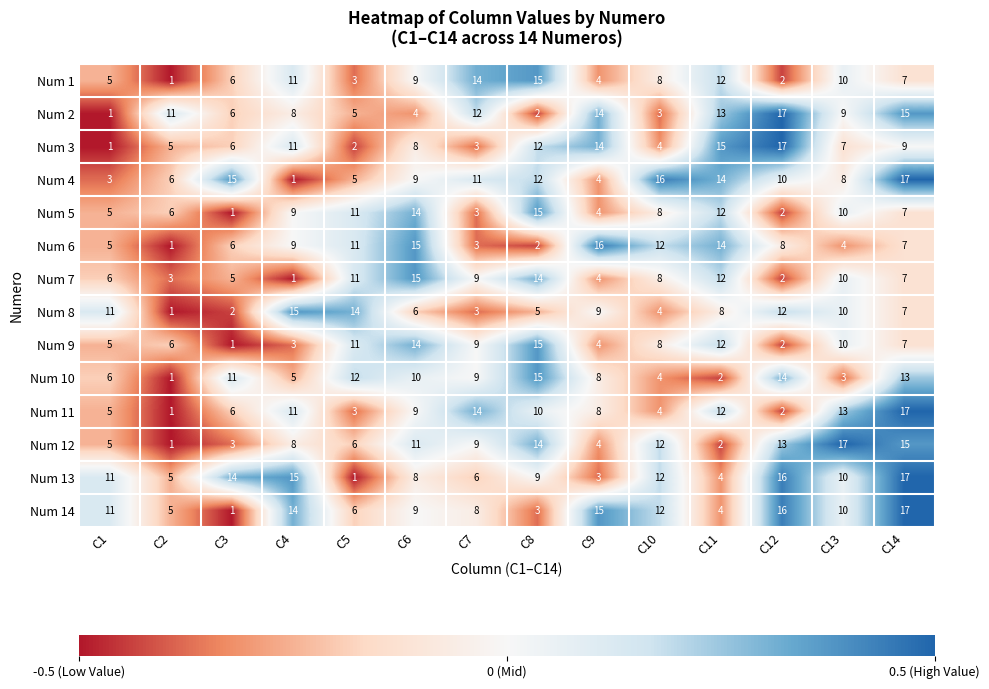

How many data points in Num 7 are less than 8?

7